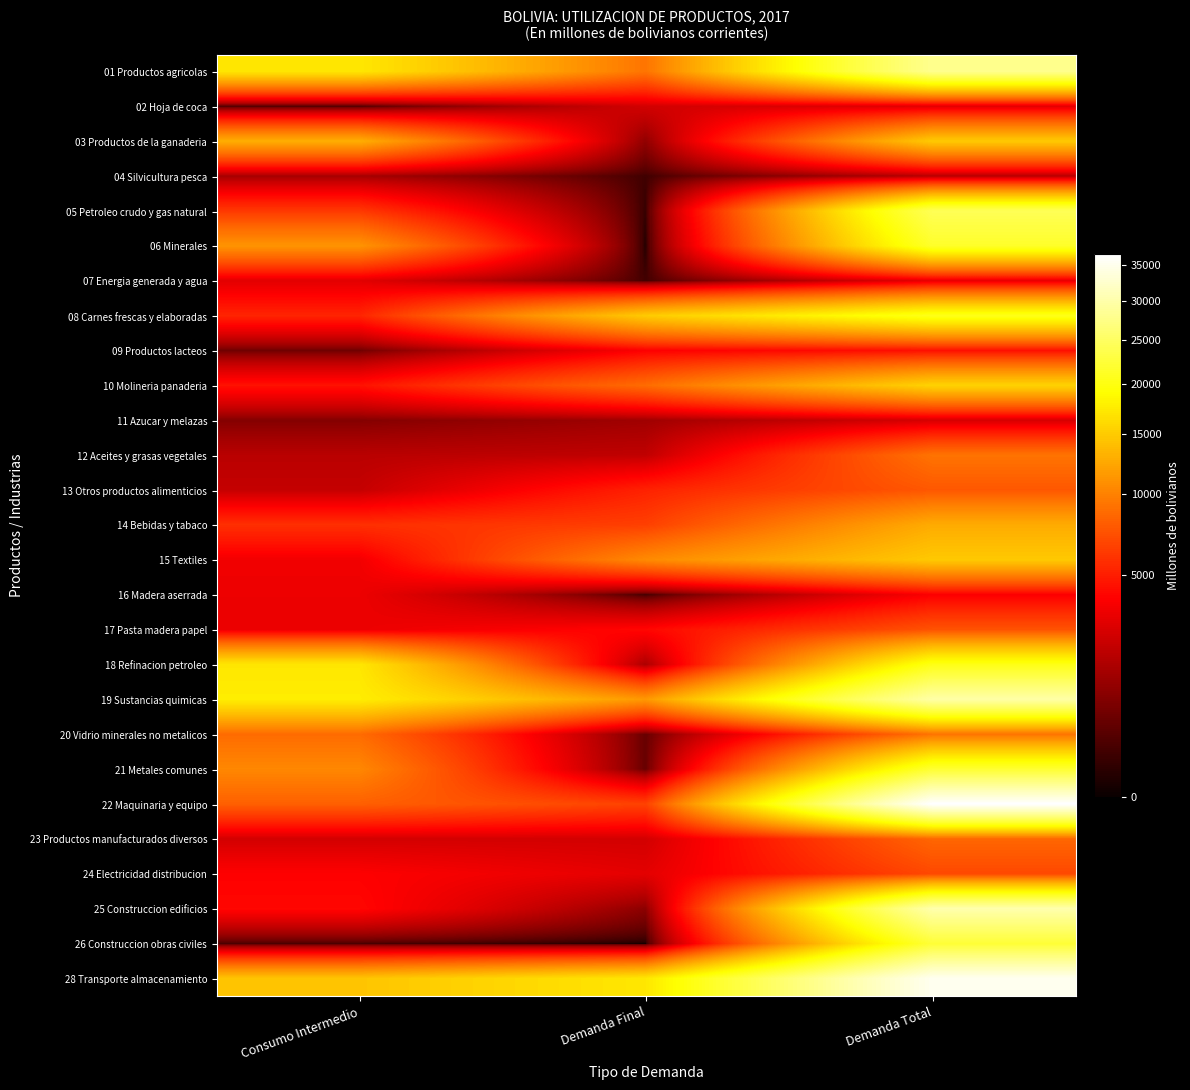

How many distinct data groups are displayed?

27